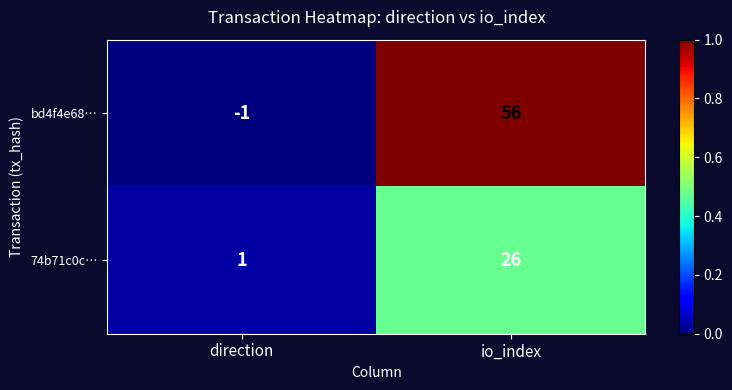

Is it true that 74b71c0c… equals 26 at io_index?

True